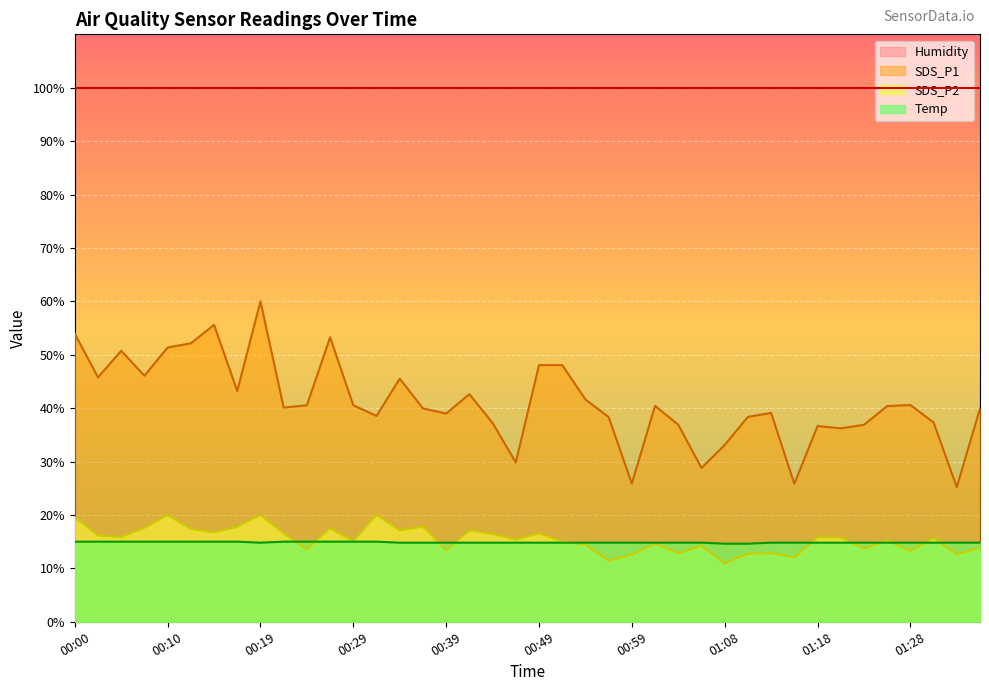

Is the value of SDS_P2 at 00:29 greater than the value of Temp at 01:21?

Yes